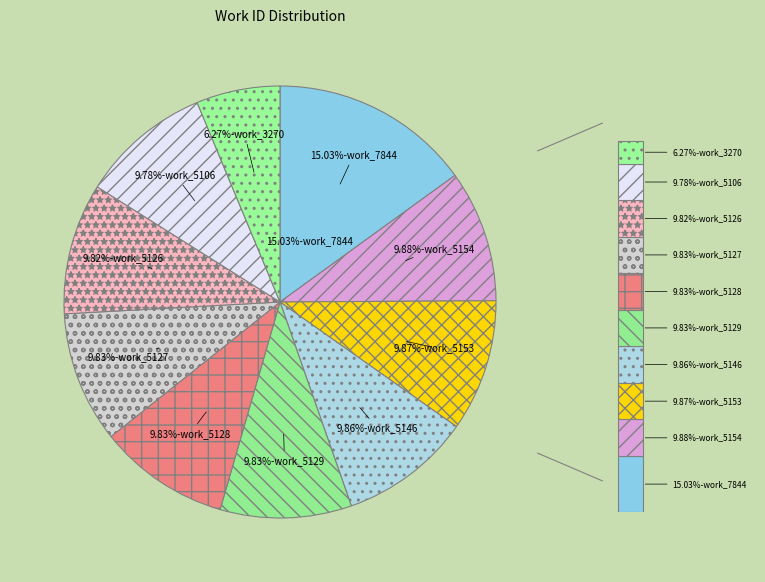

Count the number of slices in the pie.

10